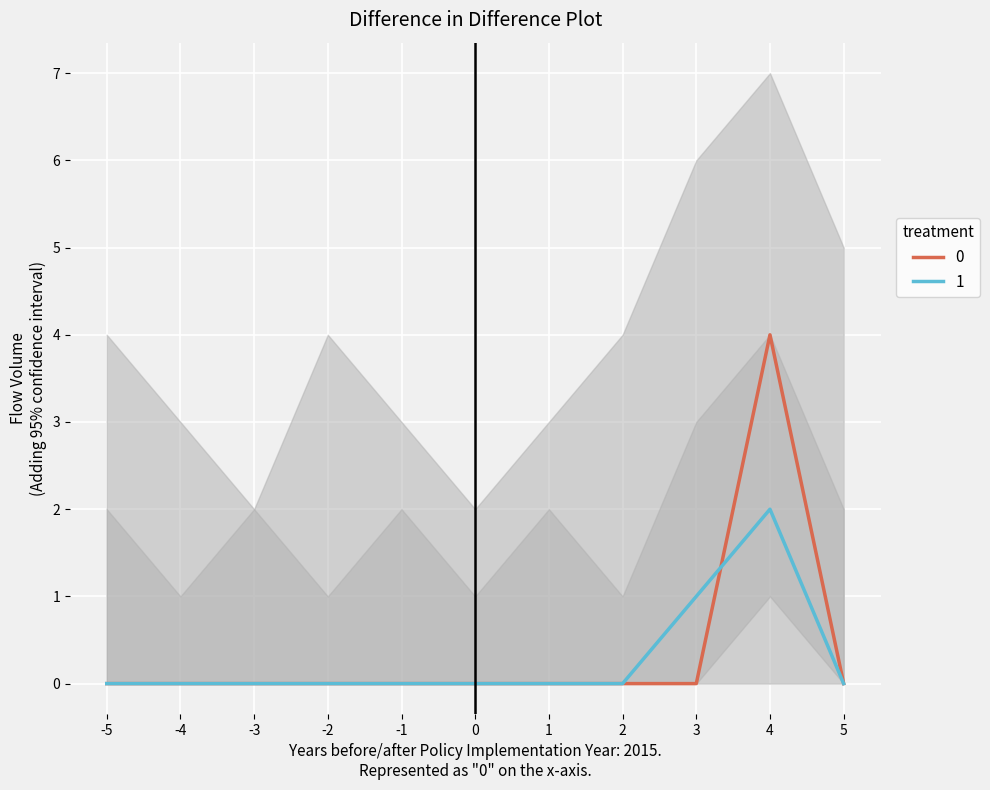

Is it true that 1 equals 0 at 0?

True